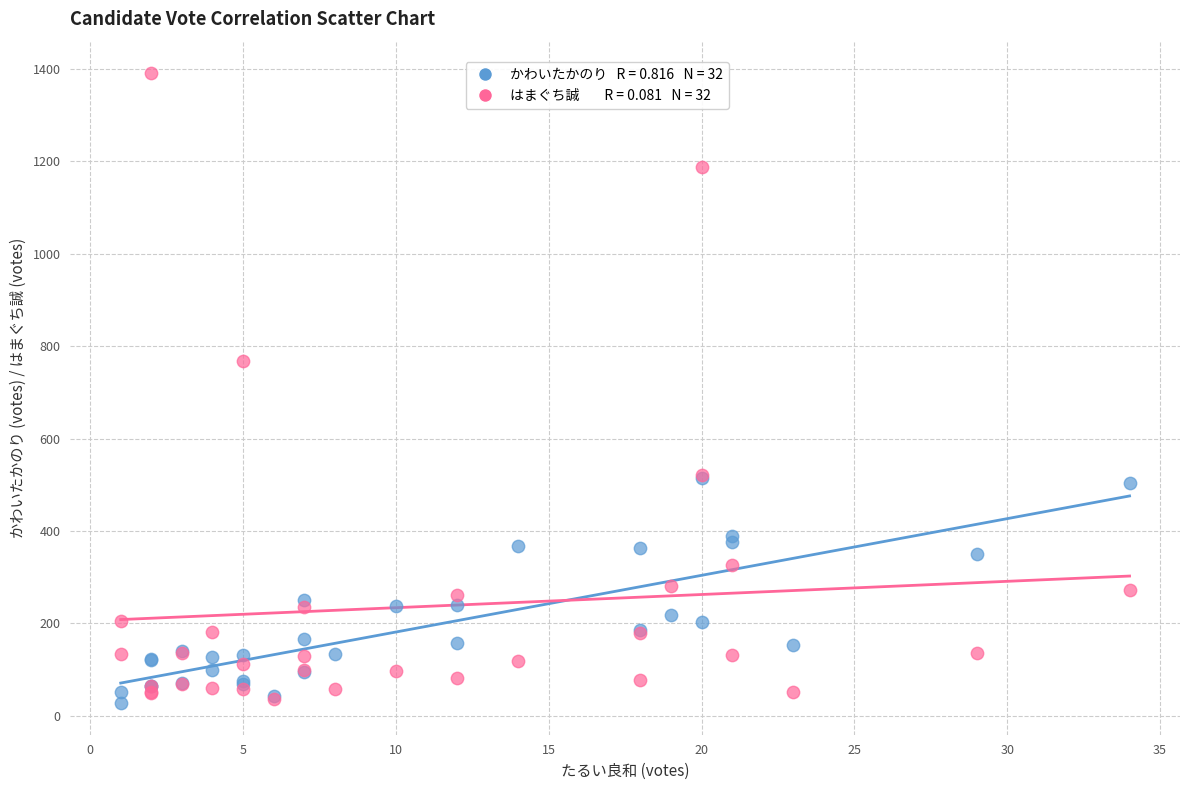

Across all series, what Y value is closest to 708?

768.0